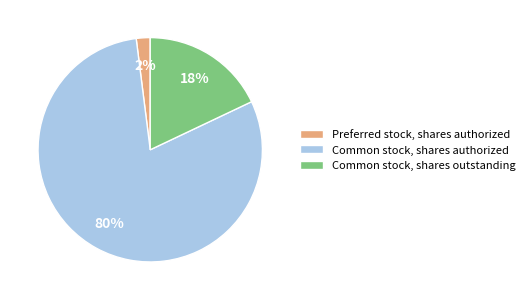

Which has a higher value, Common stock, shares outstanding or Preferred stock, shares authorized?

Common stock, shares outstanding